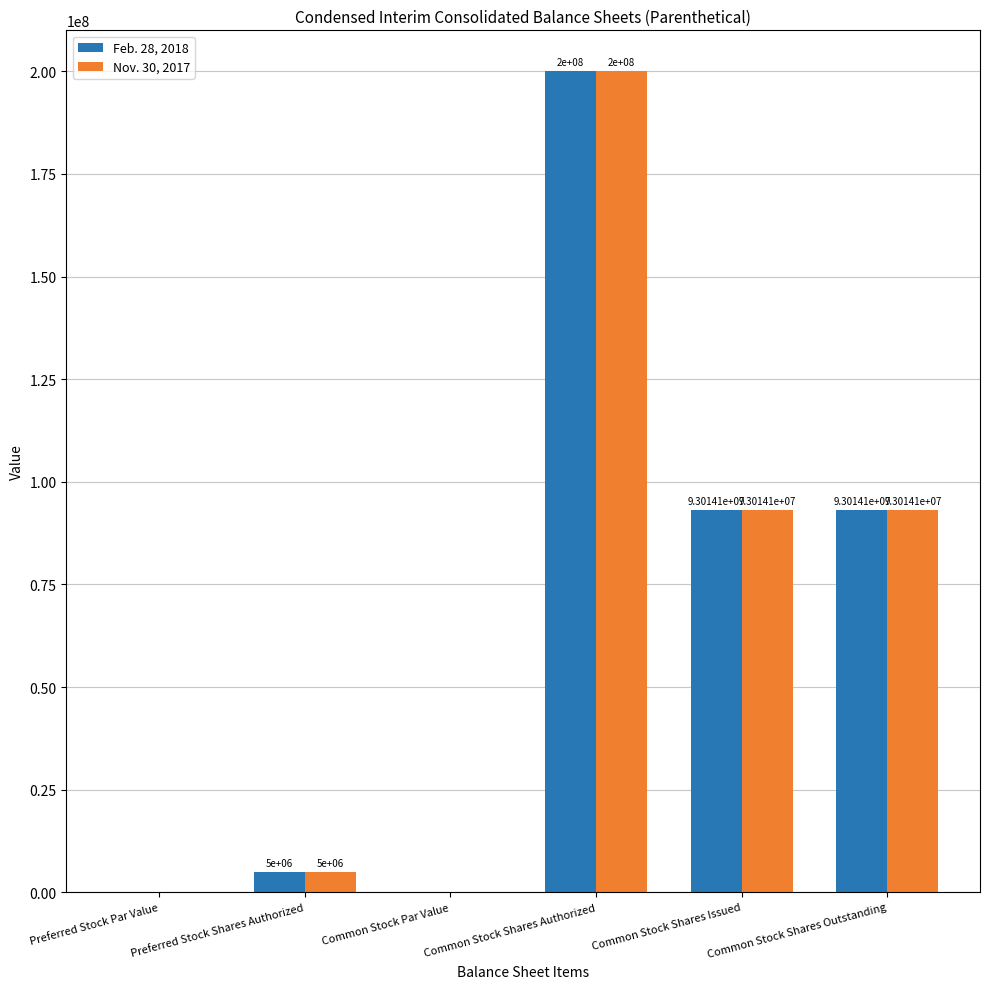

Does the chart contain stacked bars?

No